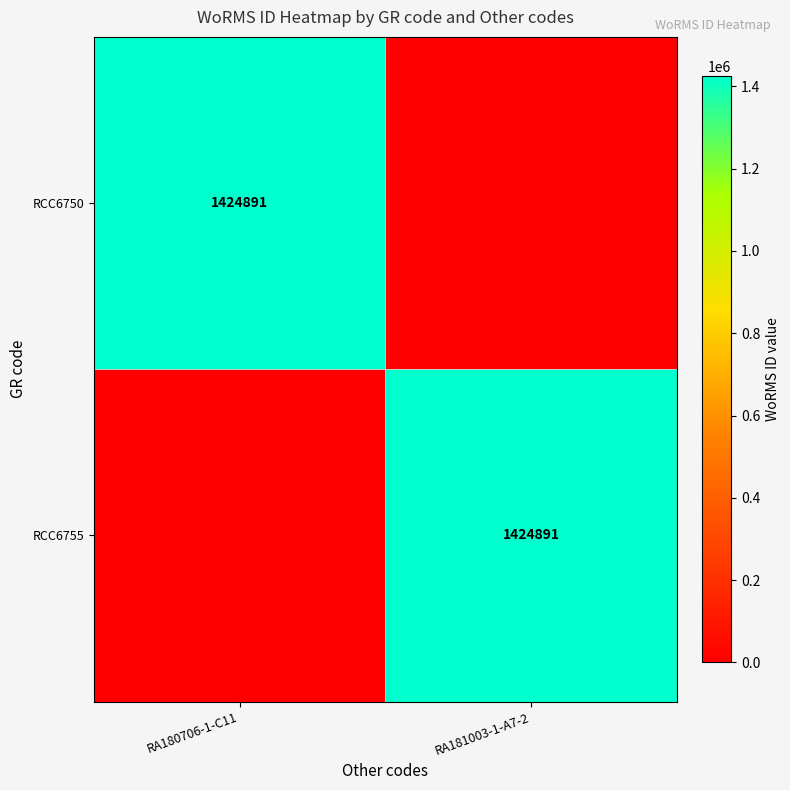

True or false: RCC6755 has a value of 1424891 at RA181003-1-A7-2.

True